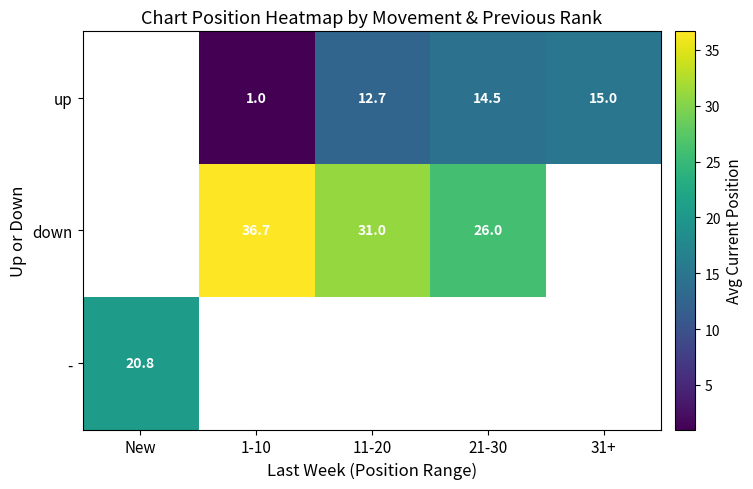

What is the difference between the up values at 1-10 and 11-20?

11.7